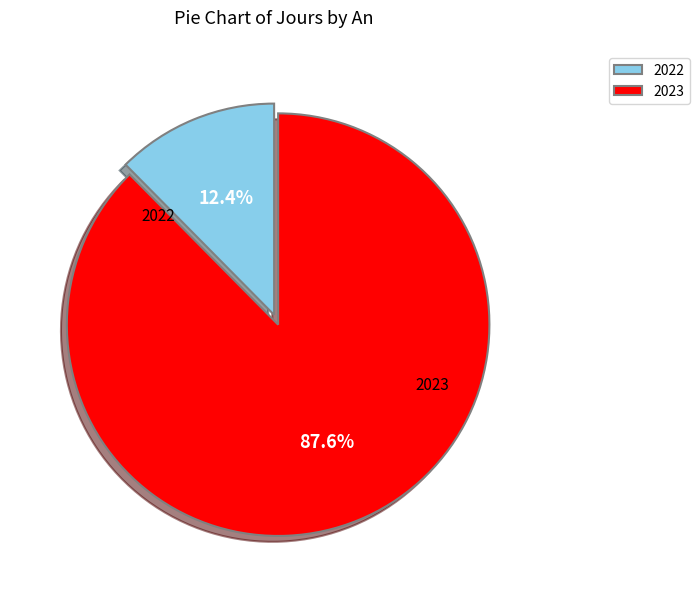

Is it true that 2023 is 76% of the pie?

False